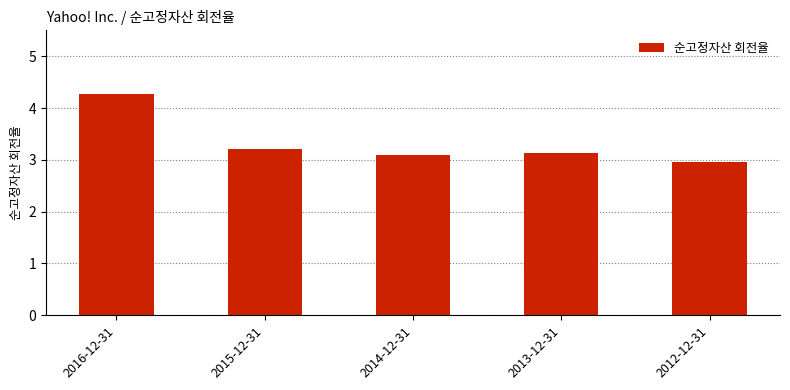

What is the maximum value shown in the chart?

4.3